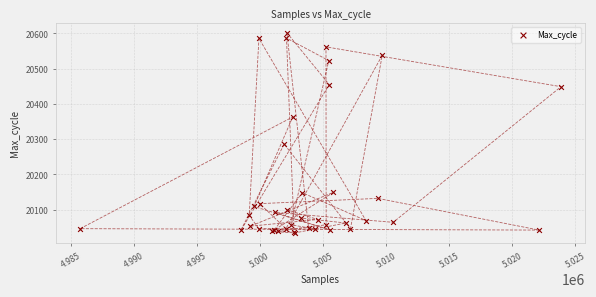

What Y value in the scatter plot is closest to 20318?

20286